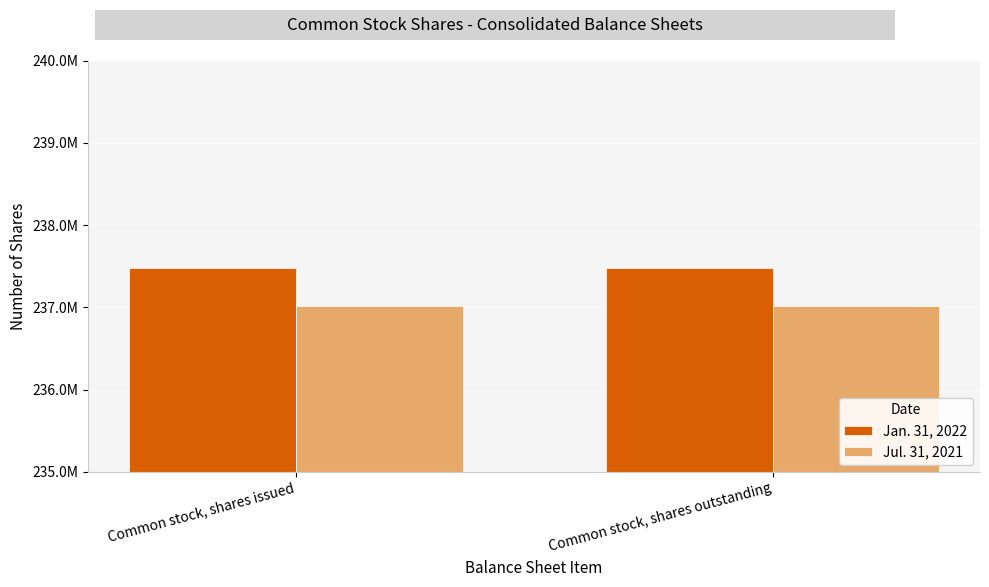

Is it true that Jan. 31, 2022 equals 418583814 at Common stock, shares issued?

False